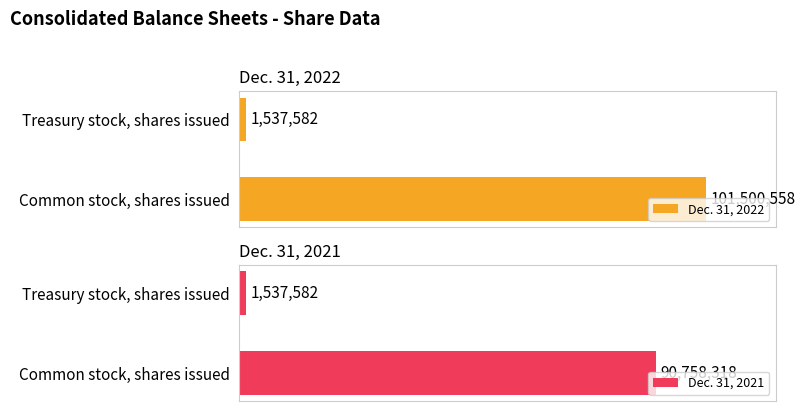

At how many categories does at least one series exceed 44710044?

1